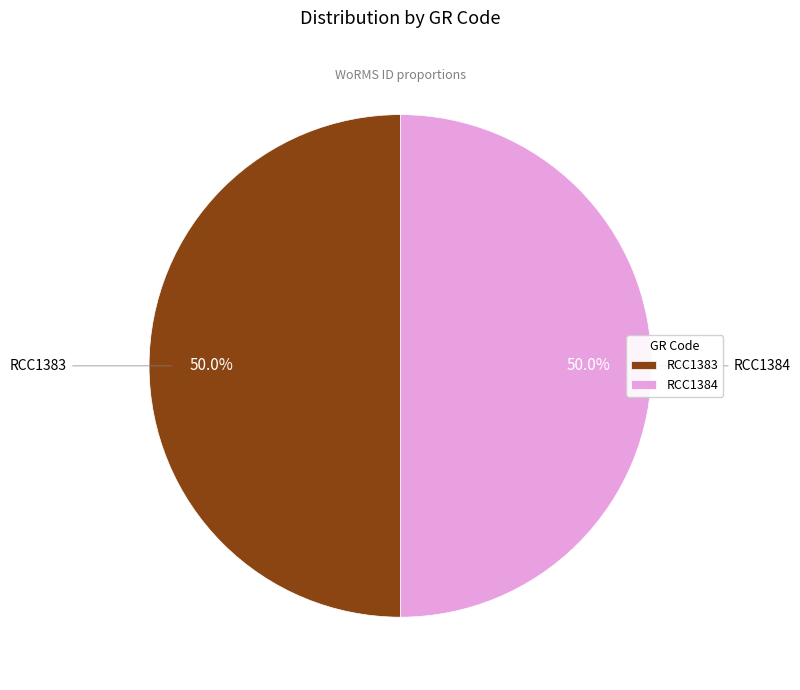

What portion of the pie excludes RCC1383?

50.0%